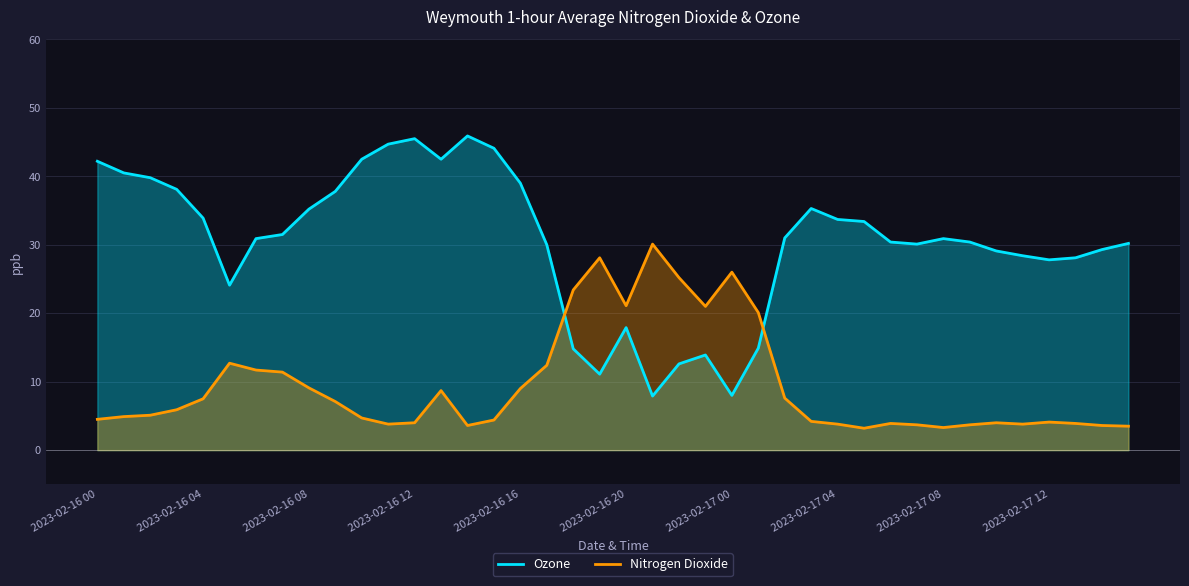

At which category is the sum across all series the highest?

13